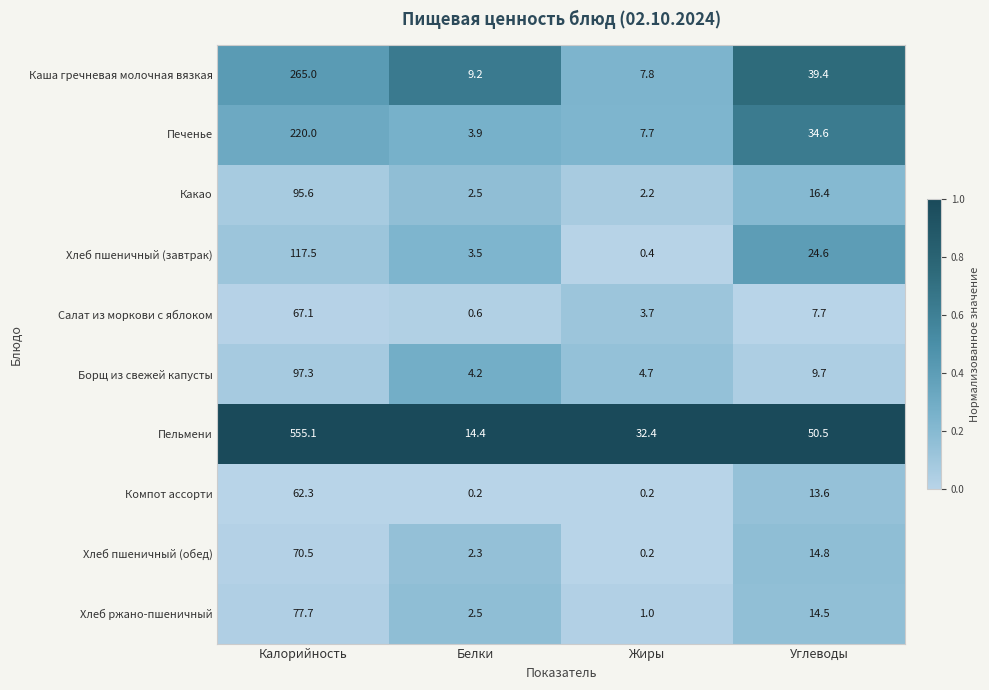

What is the difference between the highest and lowest values at Белки?

14.2